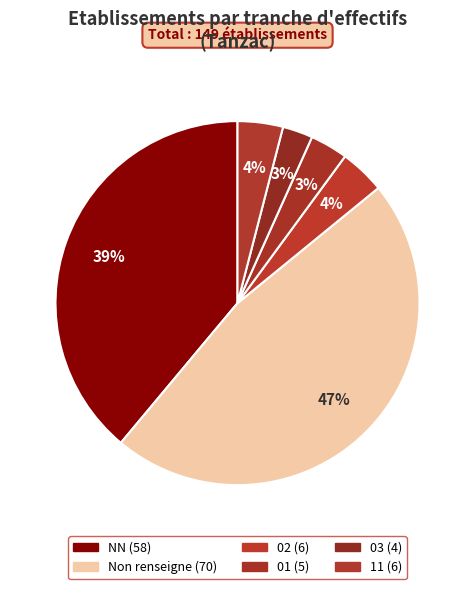

How many segments does this pie chart have?

6